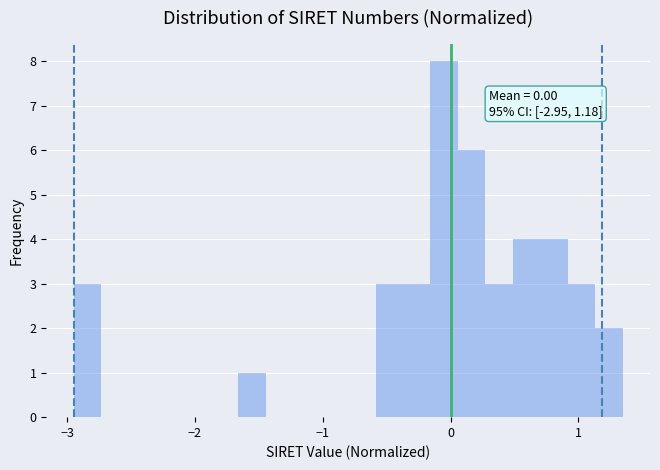

Around what value on the x-axis is the tallest bar? Give the approximate position of its centre, as read against the axis.

0.0